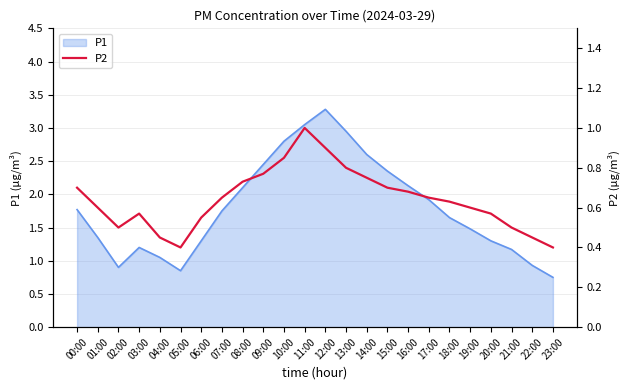

Which category has the lowest value in the P1 series?

23:00